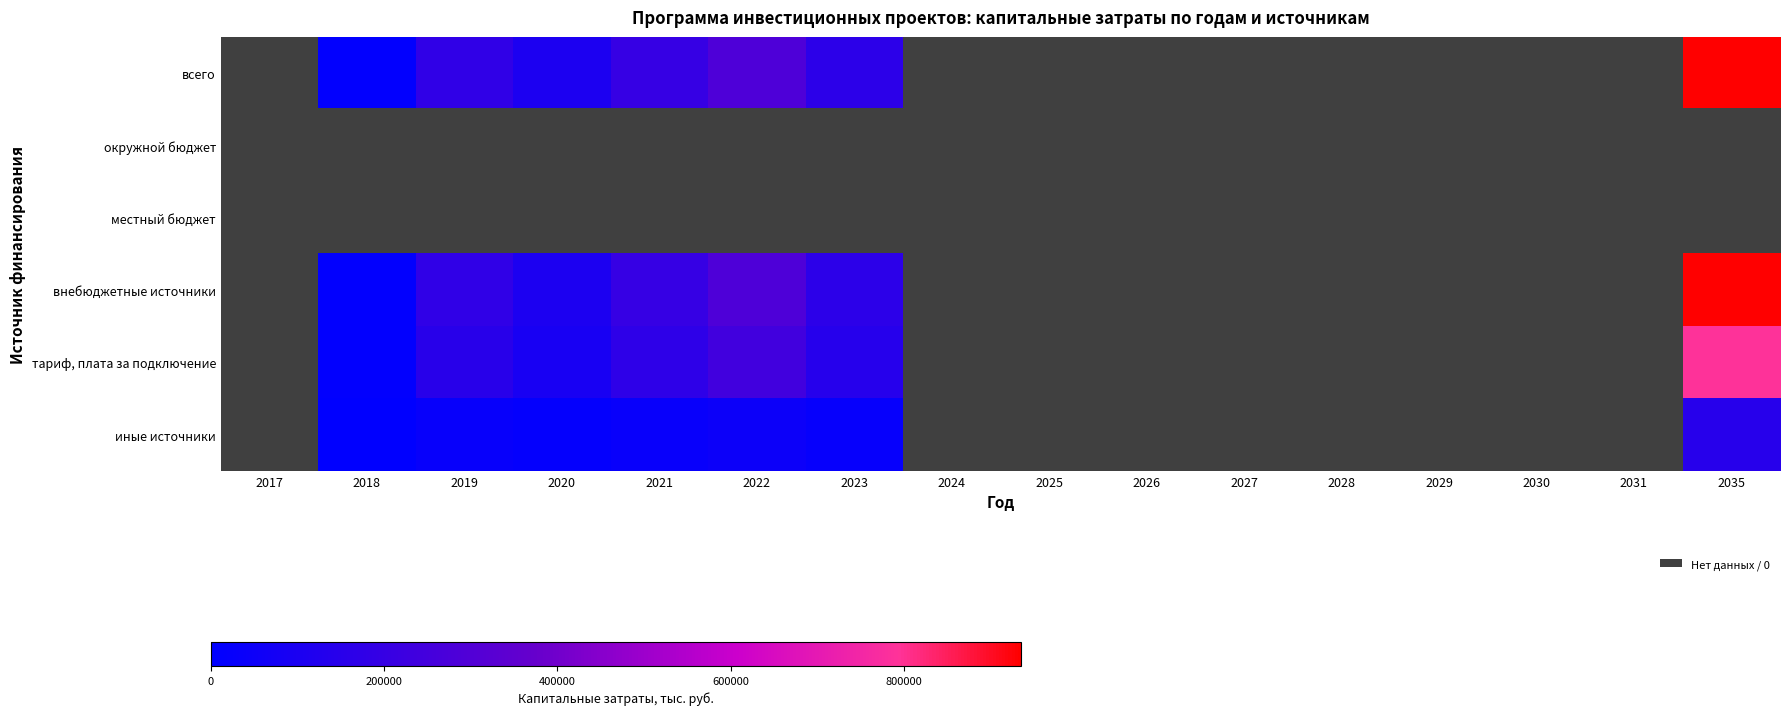

Which has a higher value, 2028 or 2022?

2022